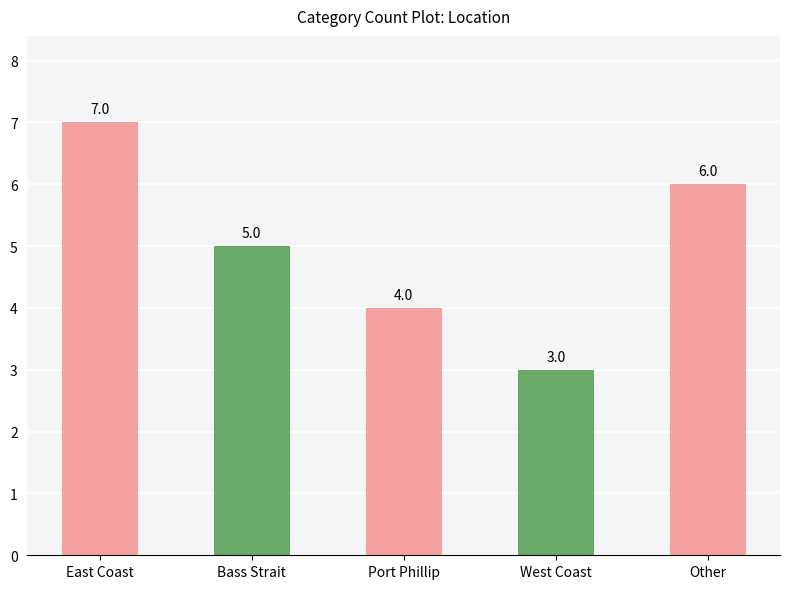

What is the minimum value shown in the chart?

3